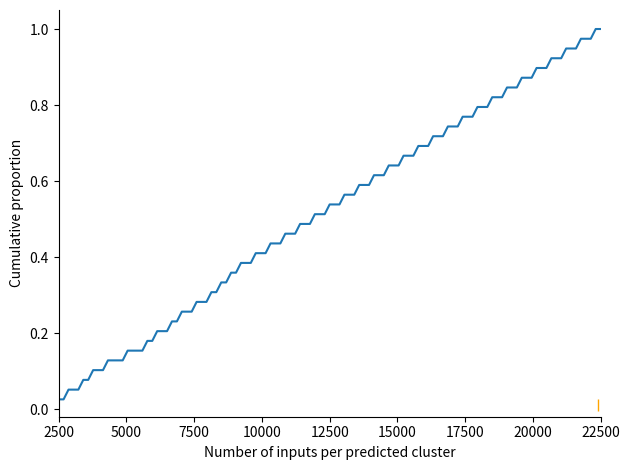

How many lines are shown in the chart?

1